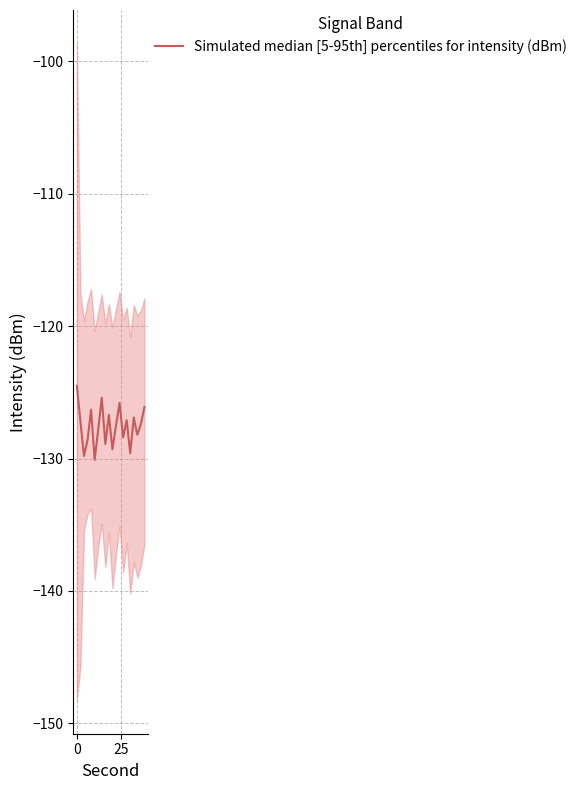

Is it true that the value at 7 is -223.3?

False